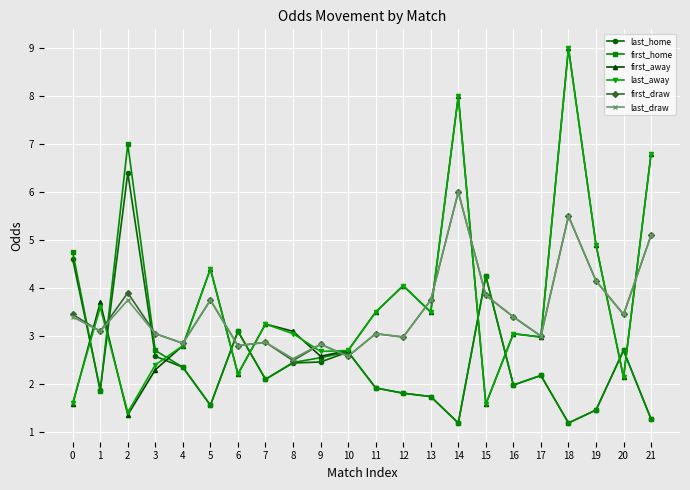

What is the spread (max minus min) of values at 14?

6.8